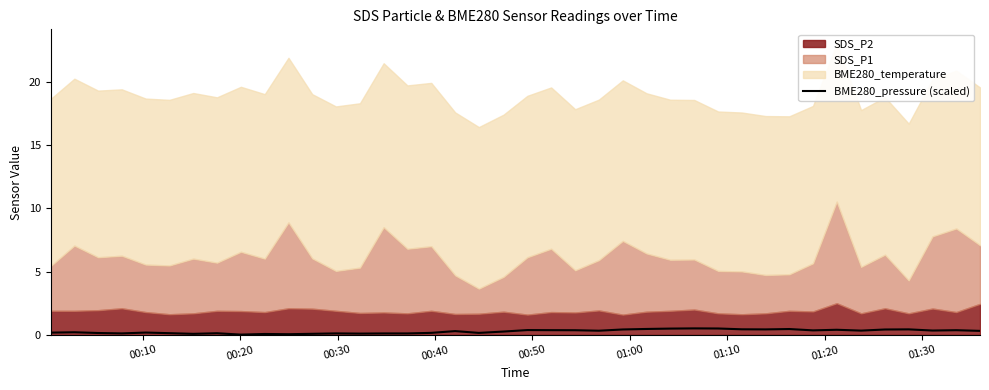

What is the maximum value for BME280_pressure (scaled)?

0.5